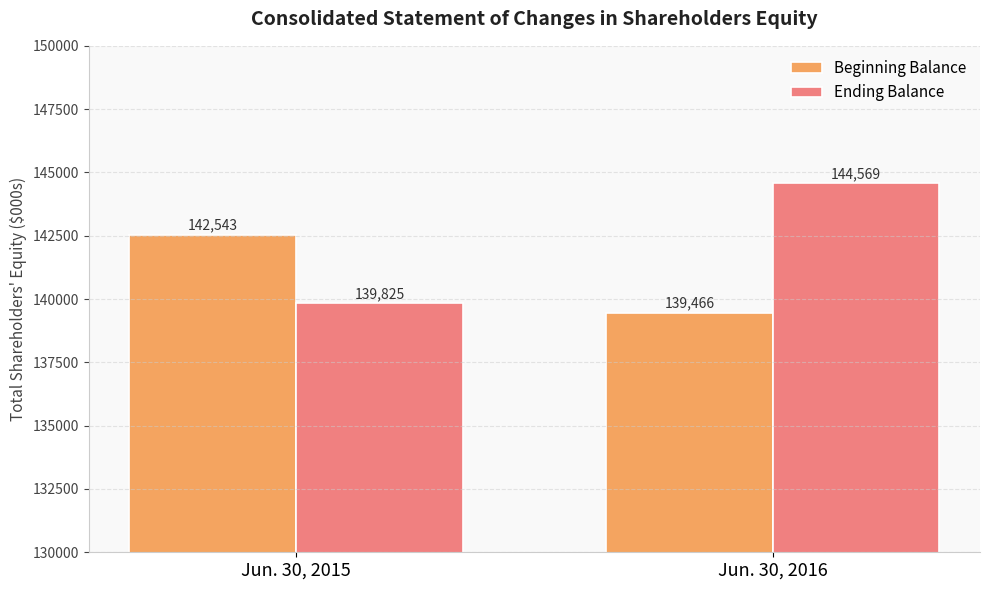

Reading left to right, extract all data points from this chart.

Beginning Balance: Jun. 30, 2015=142543	Jun. 30, 2016=139466
Ending Balance: Jun. 30, 2015=139825	Jun. 30, 2016=144569